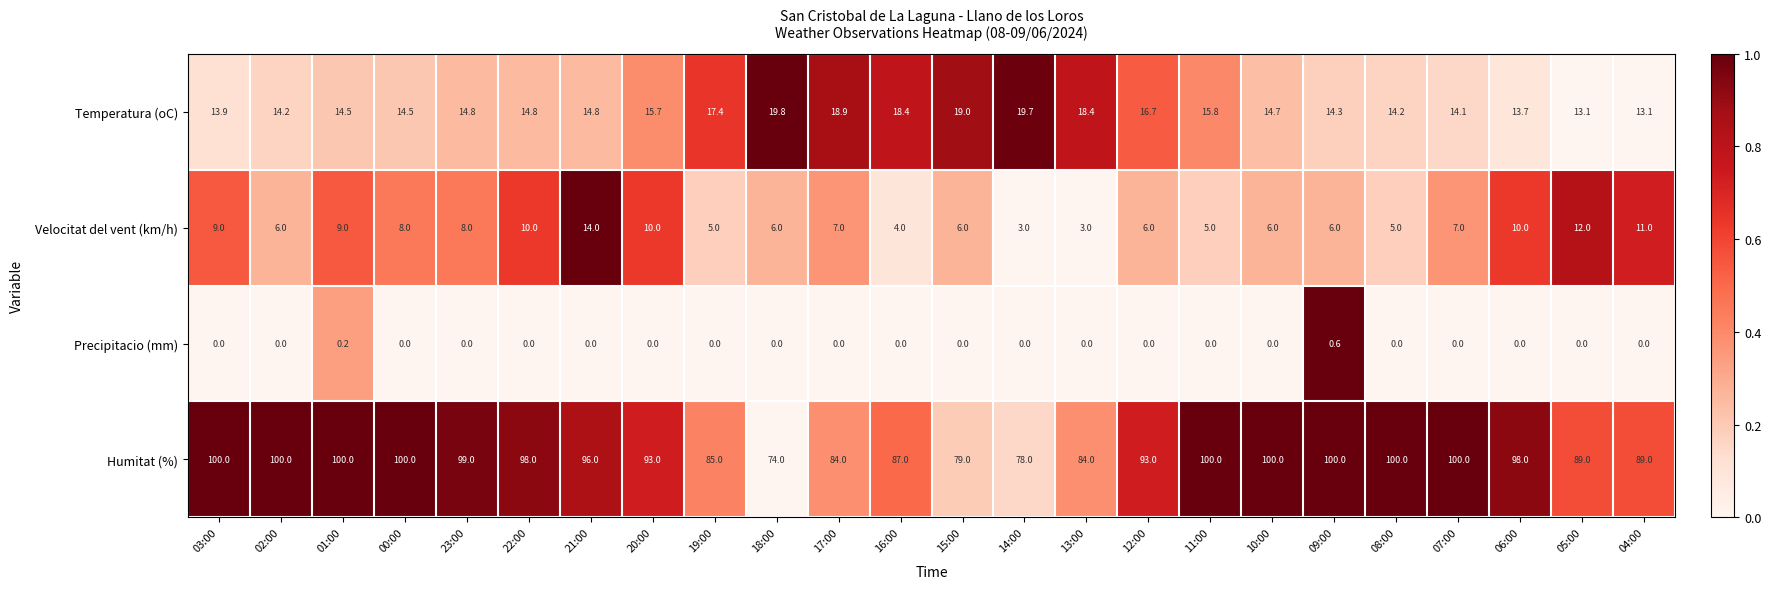

What is the difference between the second highest and minimum values in the Velocitat del vent (km/h) series?

9.0